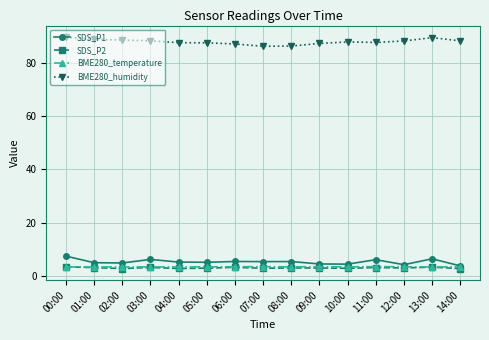

True or false: BME280_humidity and BME280_temperature cross at least once.

False